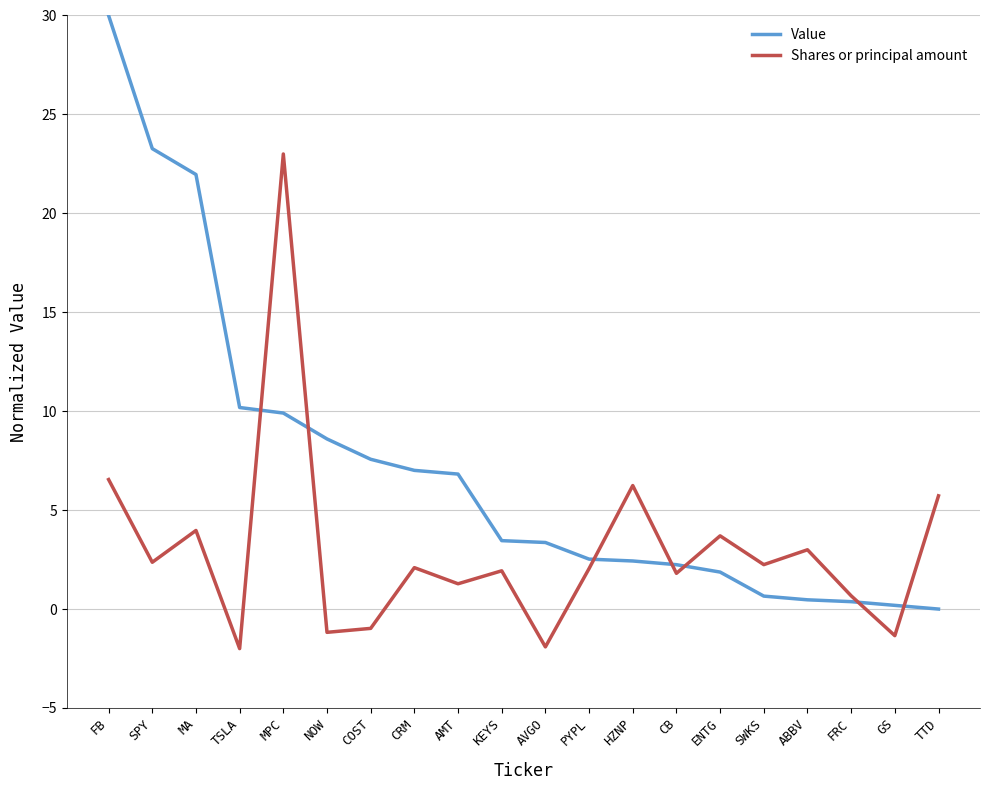

What value does the Shares or principal amount series have at COST?

-1.0